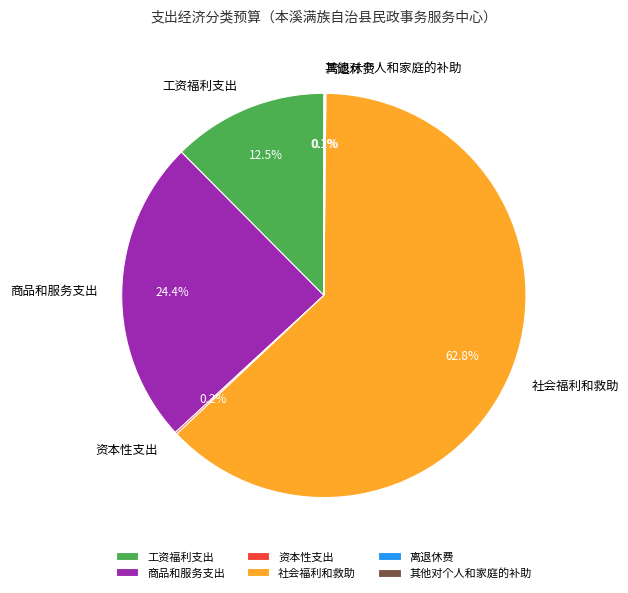

What portion of the pie excludes 商品和服务支出?

75.6%